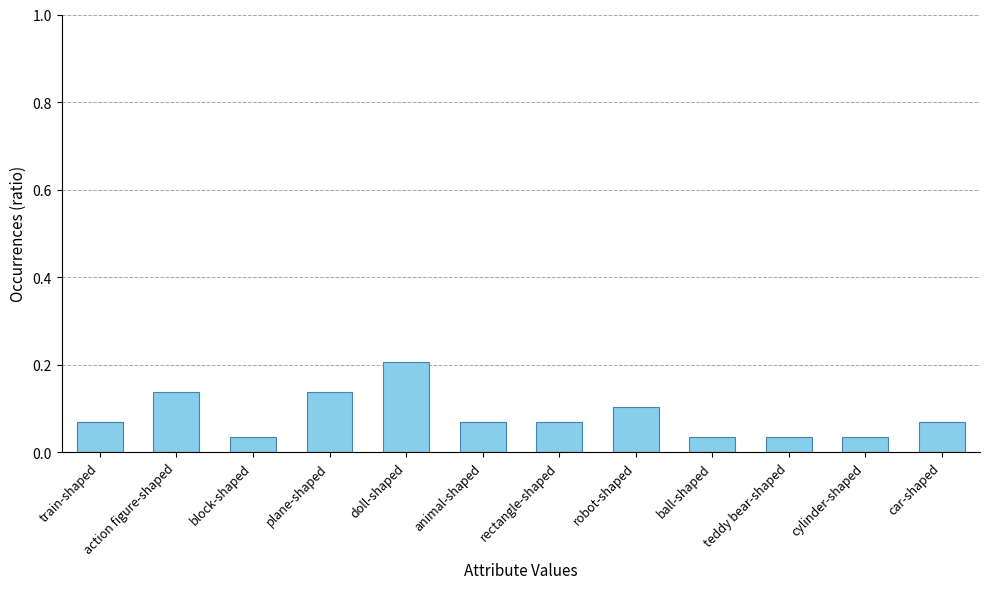

The value at animal-shaped is 0.1. True or false?

True